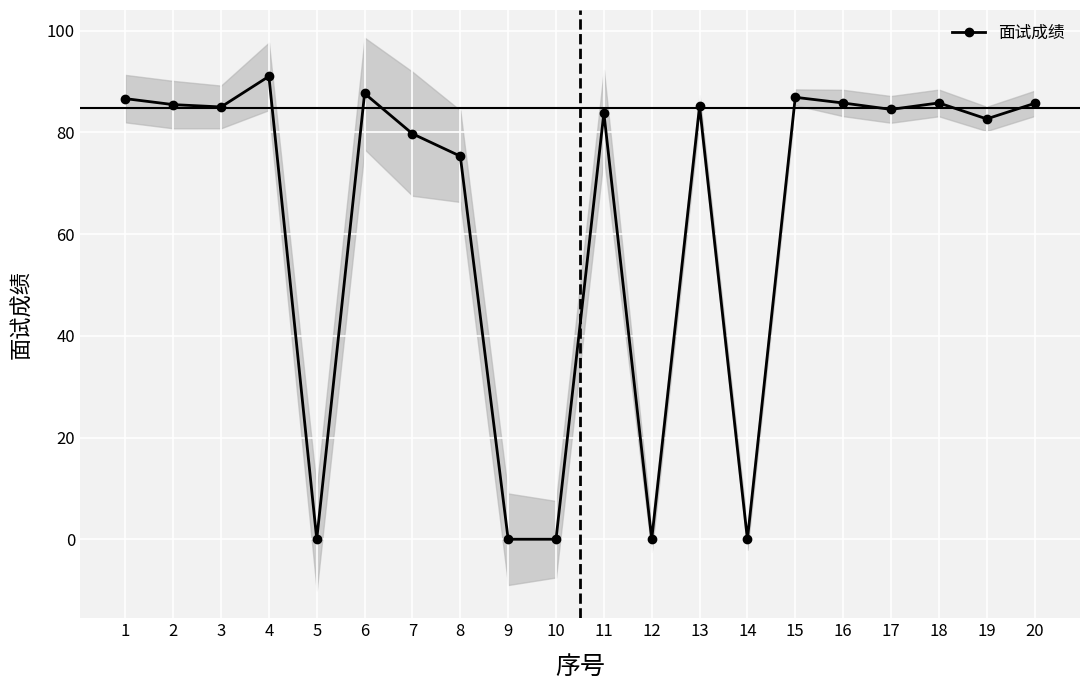

What is the difference between the maximum and minimum values?

91.0